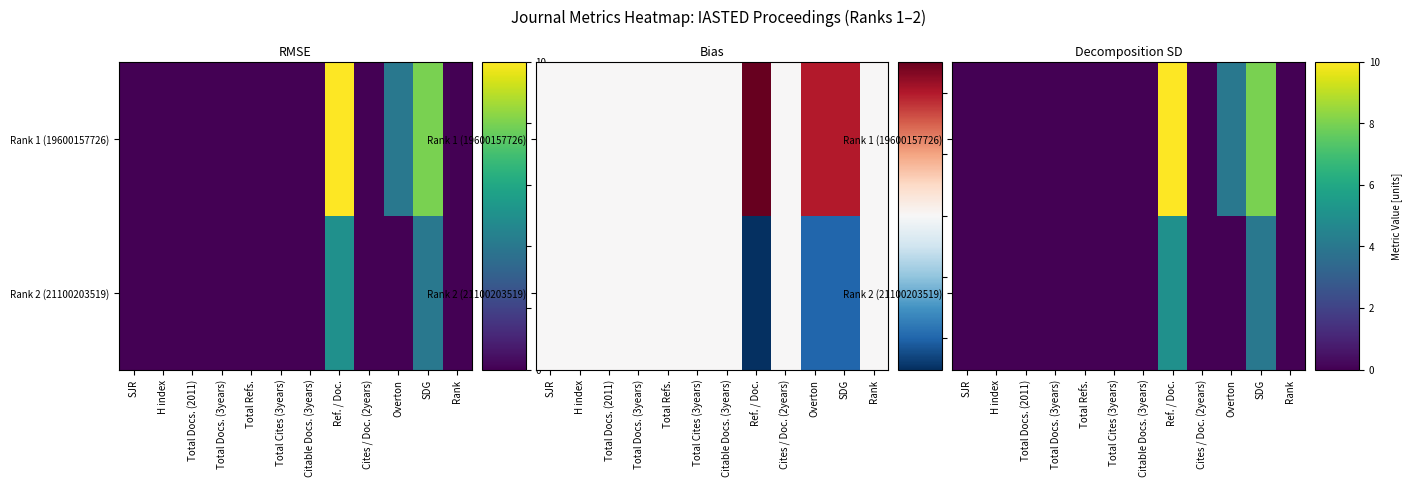

How many values in Rank 2 (21100203519) are above zero?

2